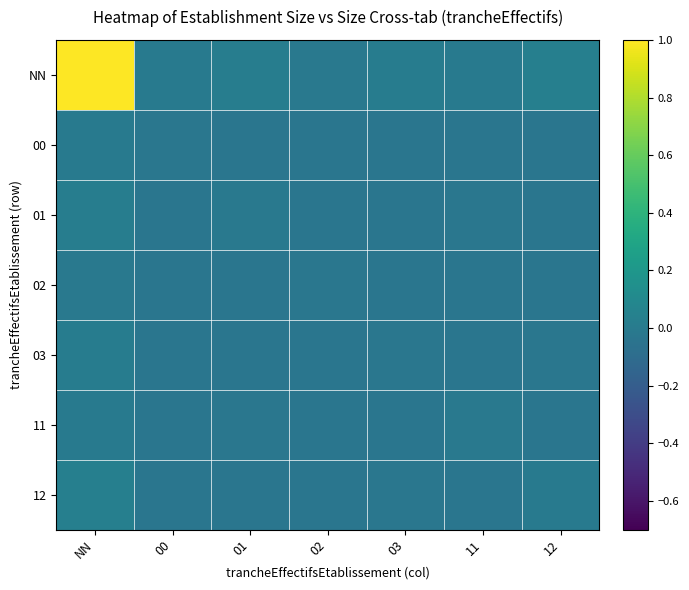

Which series changed the most between NN and 12?

NN